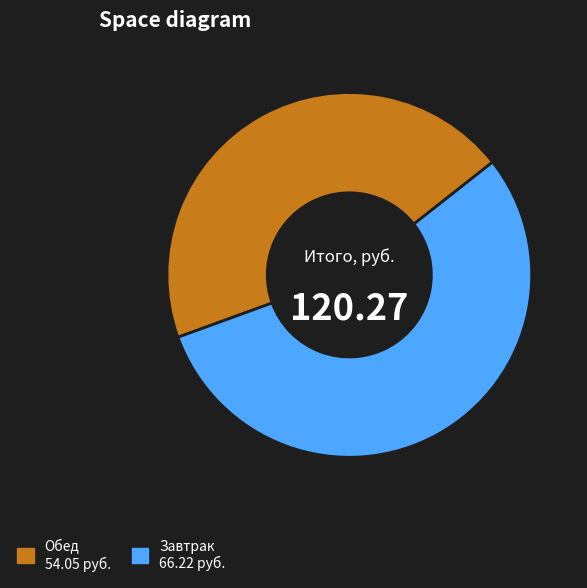

Is there a majority slice in this chart?

Yes